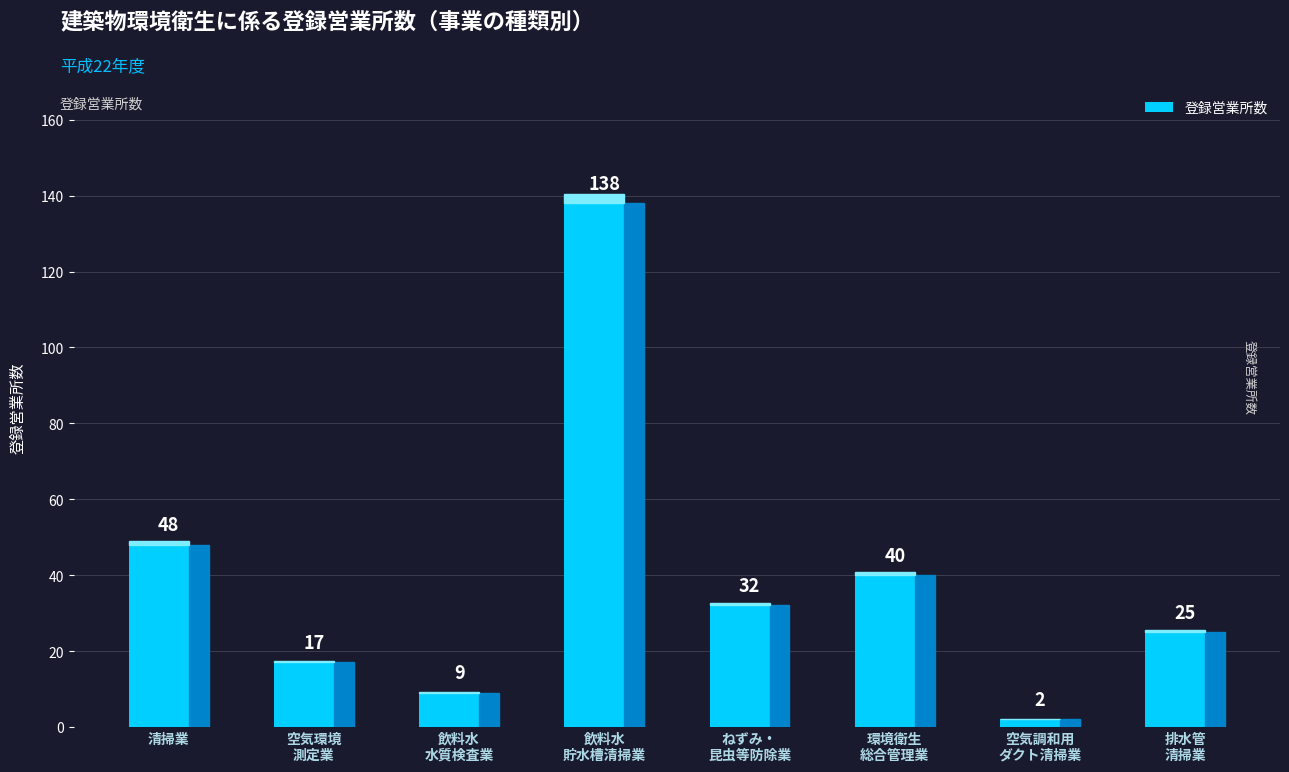

What is the smallest value displayed?

2